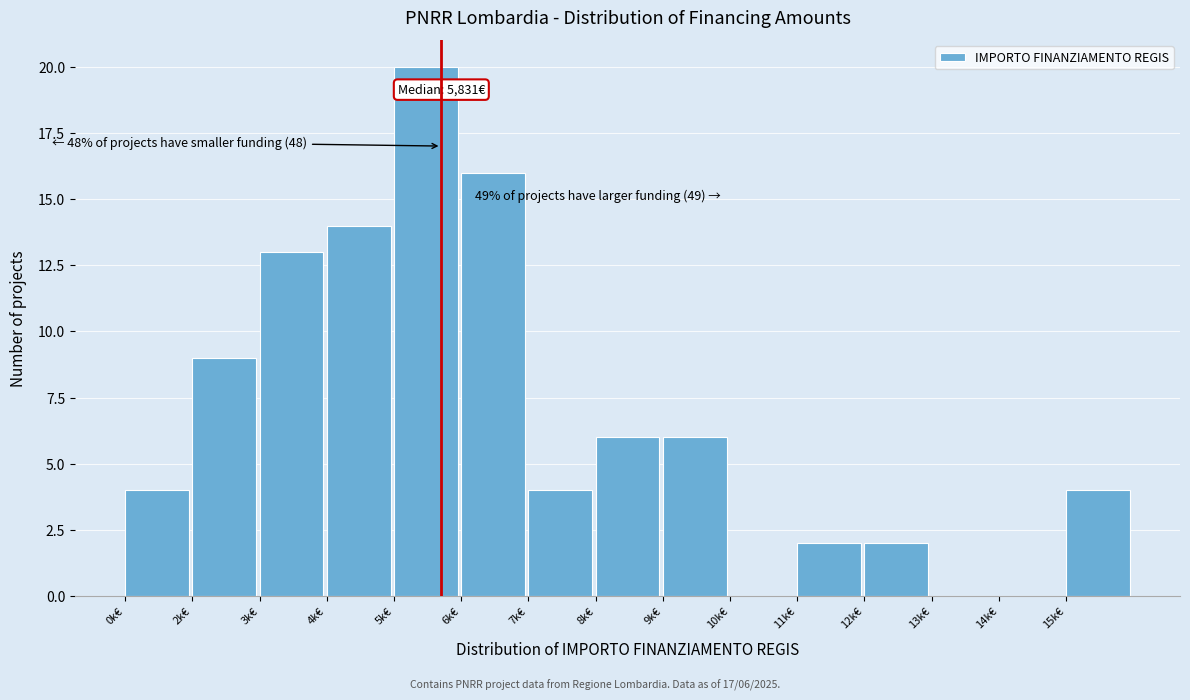

Reading right to left, list all the values displayed in this chart.

15k€=4	14k€=0	13k€=0	12k€=2	11k€=2	10k€=0	9k€=6	8k€=6	7k€=4	6k€=16	5k€=20	4k€=14	3k€=13	2k€=9	0k€=4